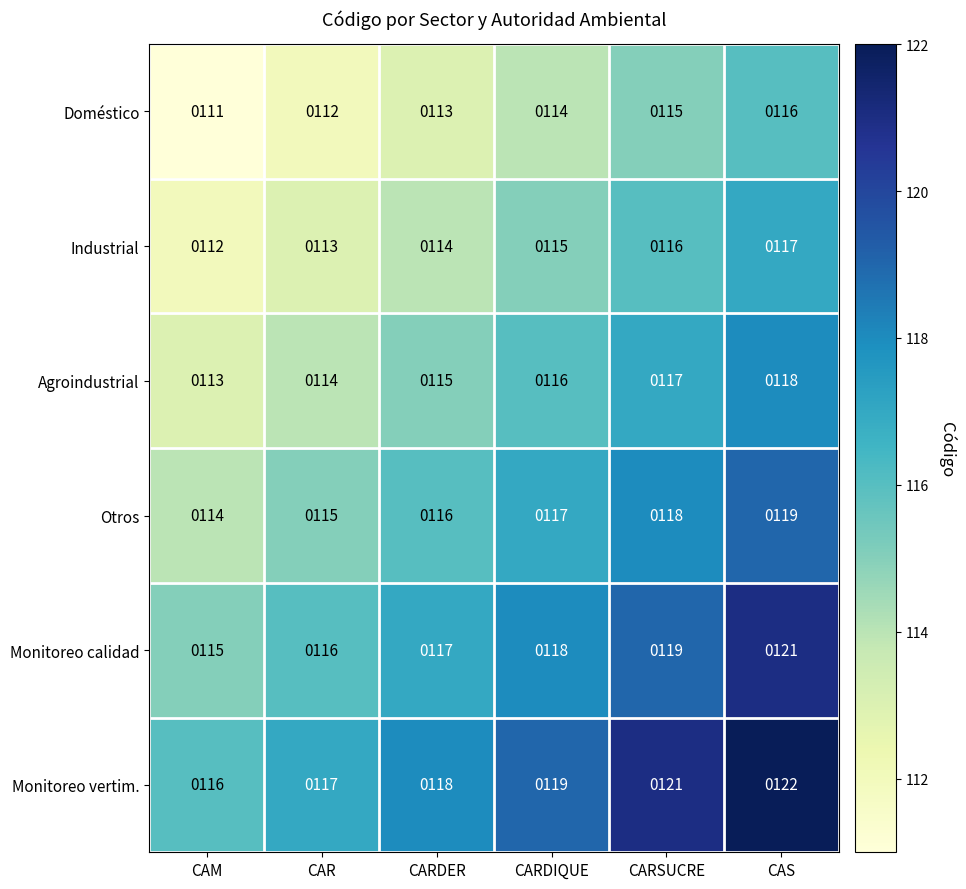

What is the total value across all series at CAM?

681